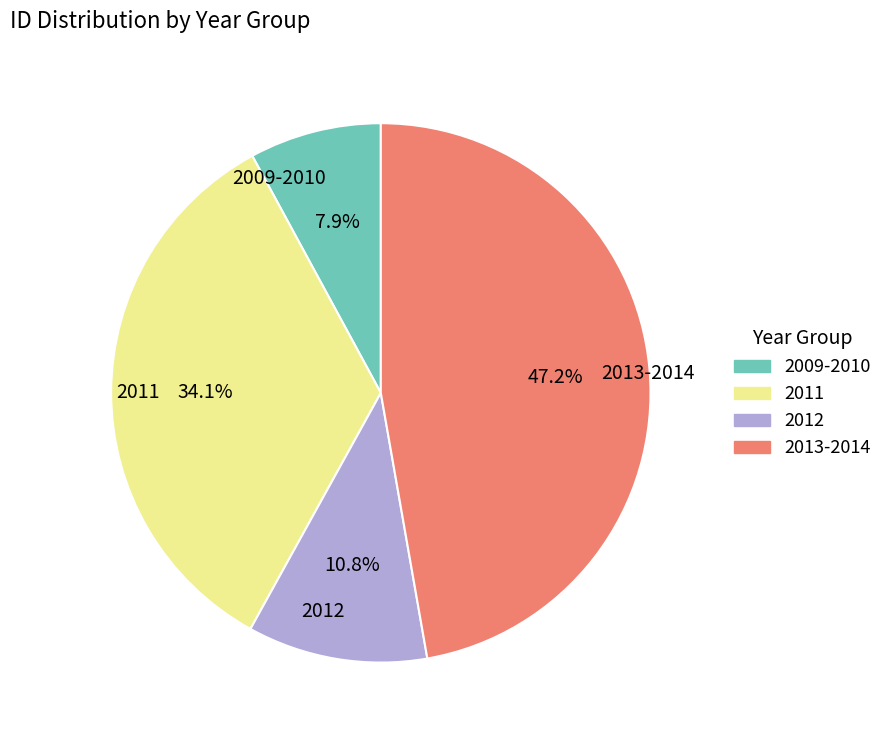

Which category has the biggest portion of the pie?

2013-2014